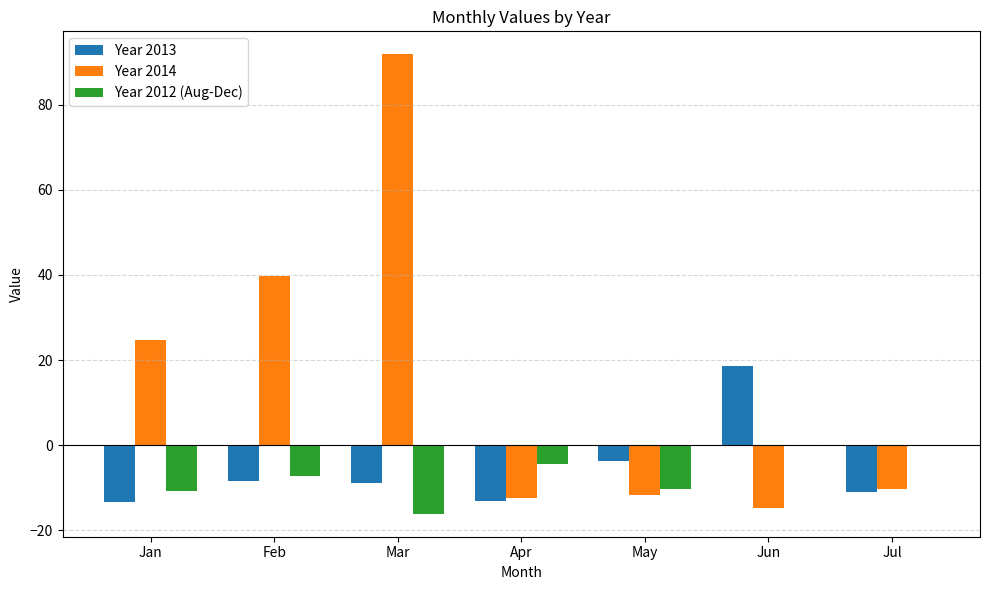

At which category is the sum across all series the highest?

Mar